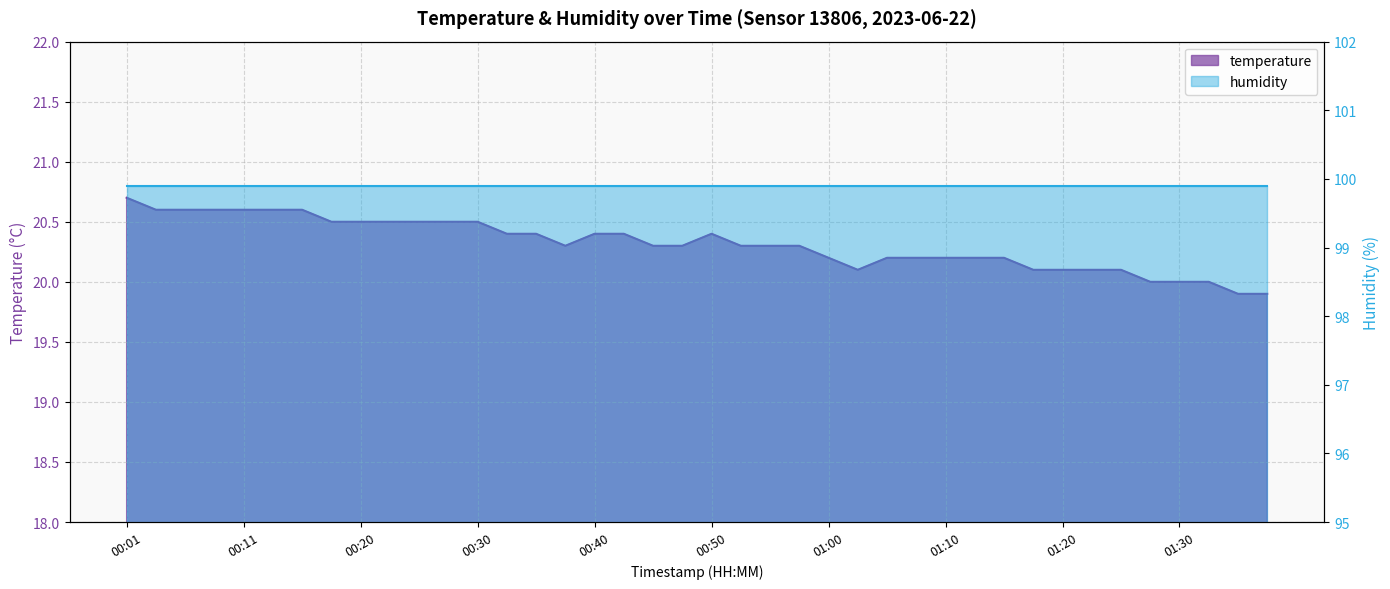

What is the change in value from 00:13 to 00:43?

-0.2